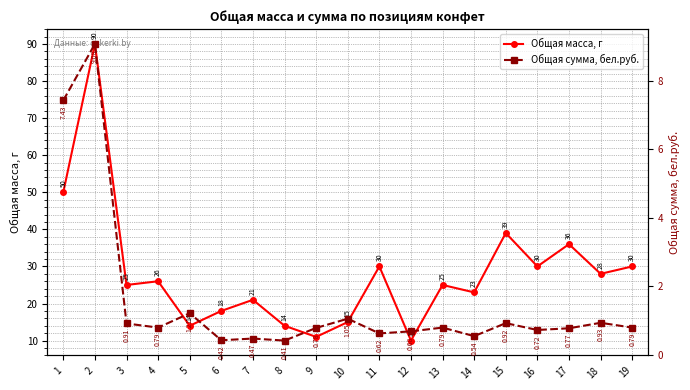

In Общая сумма, бел.руб., how many points are higher than both neighbors (excluding endpoints)?

7